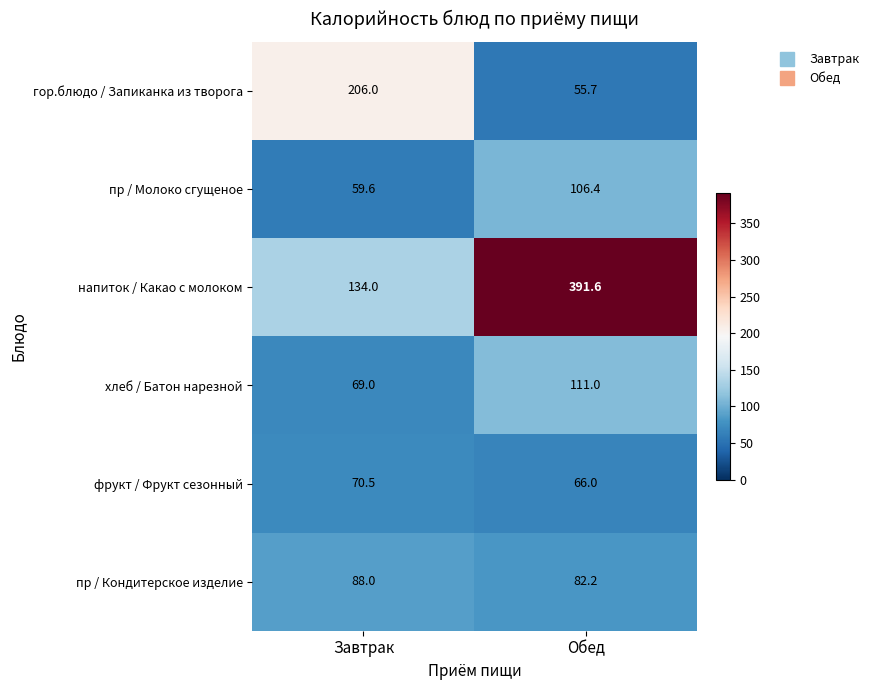

True or false: пр / Кондитерское изделие has a value of 82.2 at Обед.

True